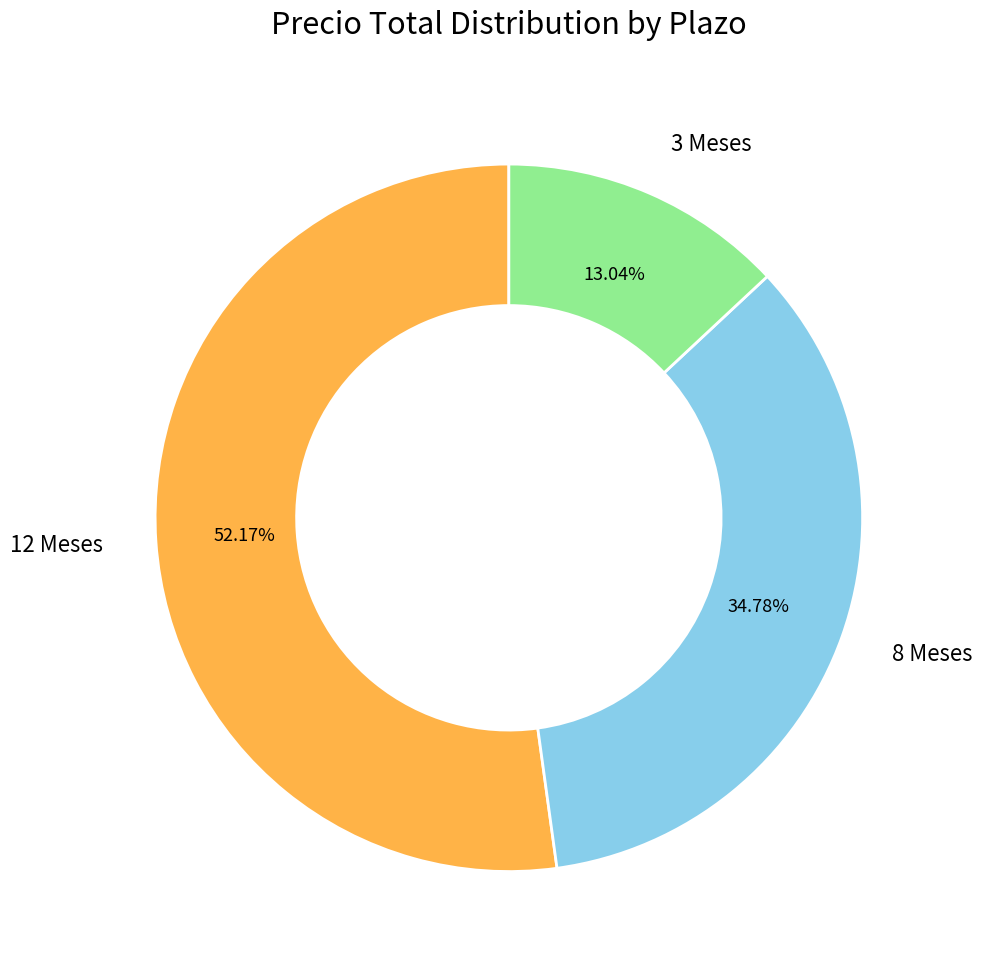

Combined, what portion of the pie is 8 Meses and 3 Meses?

47.8%